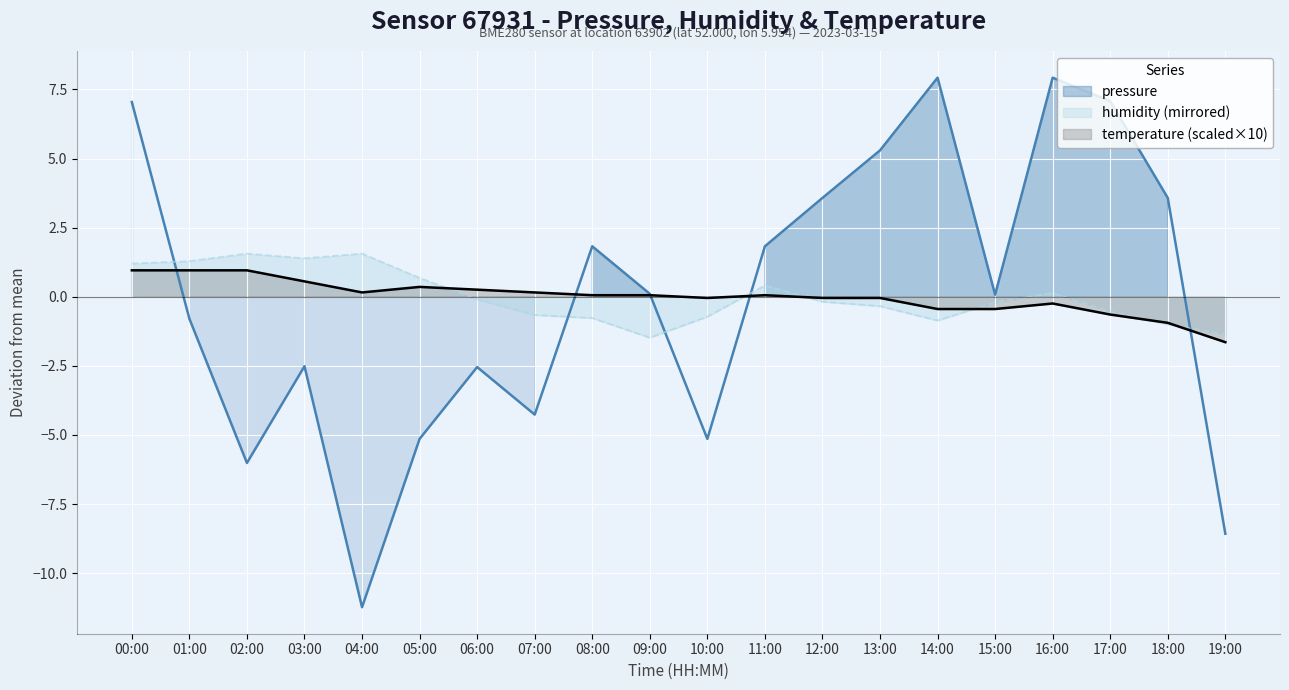

How many values in humidity are above zero?

8